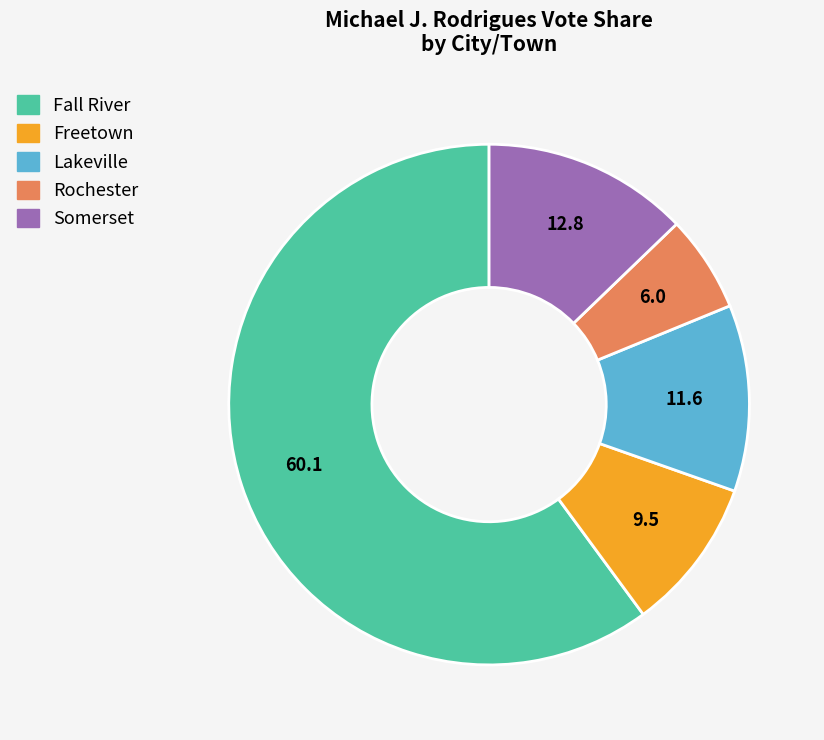

Is there a majority slice in this chart?

Yes